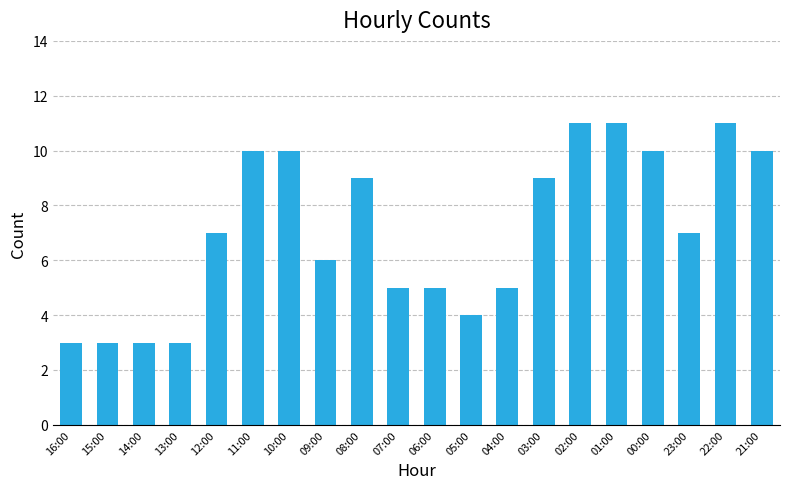

The chart shows a value of 11 at 01:00. True or false?

True